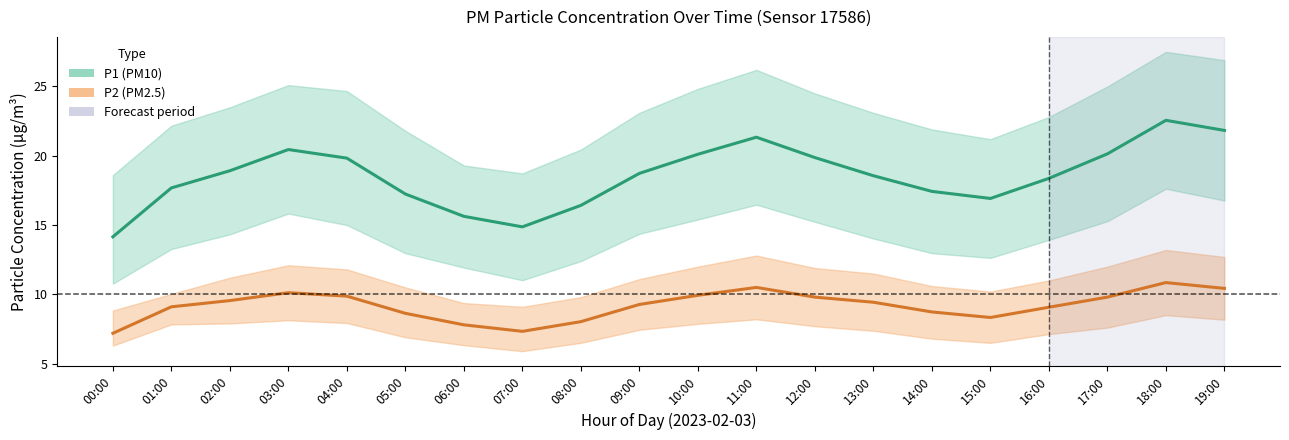

At which label does P1 (PM10) mean first exceed 18?

02:00